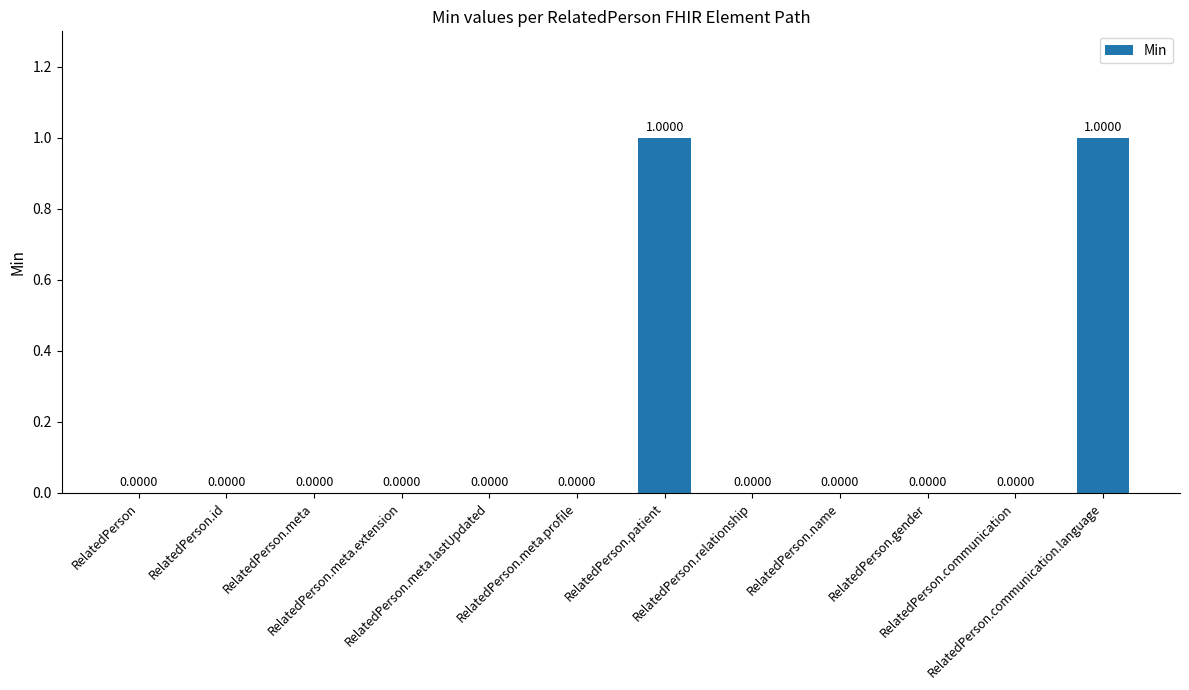

Are the bars grouped side by side (vs. stacked)?

No